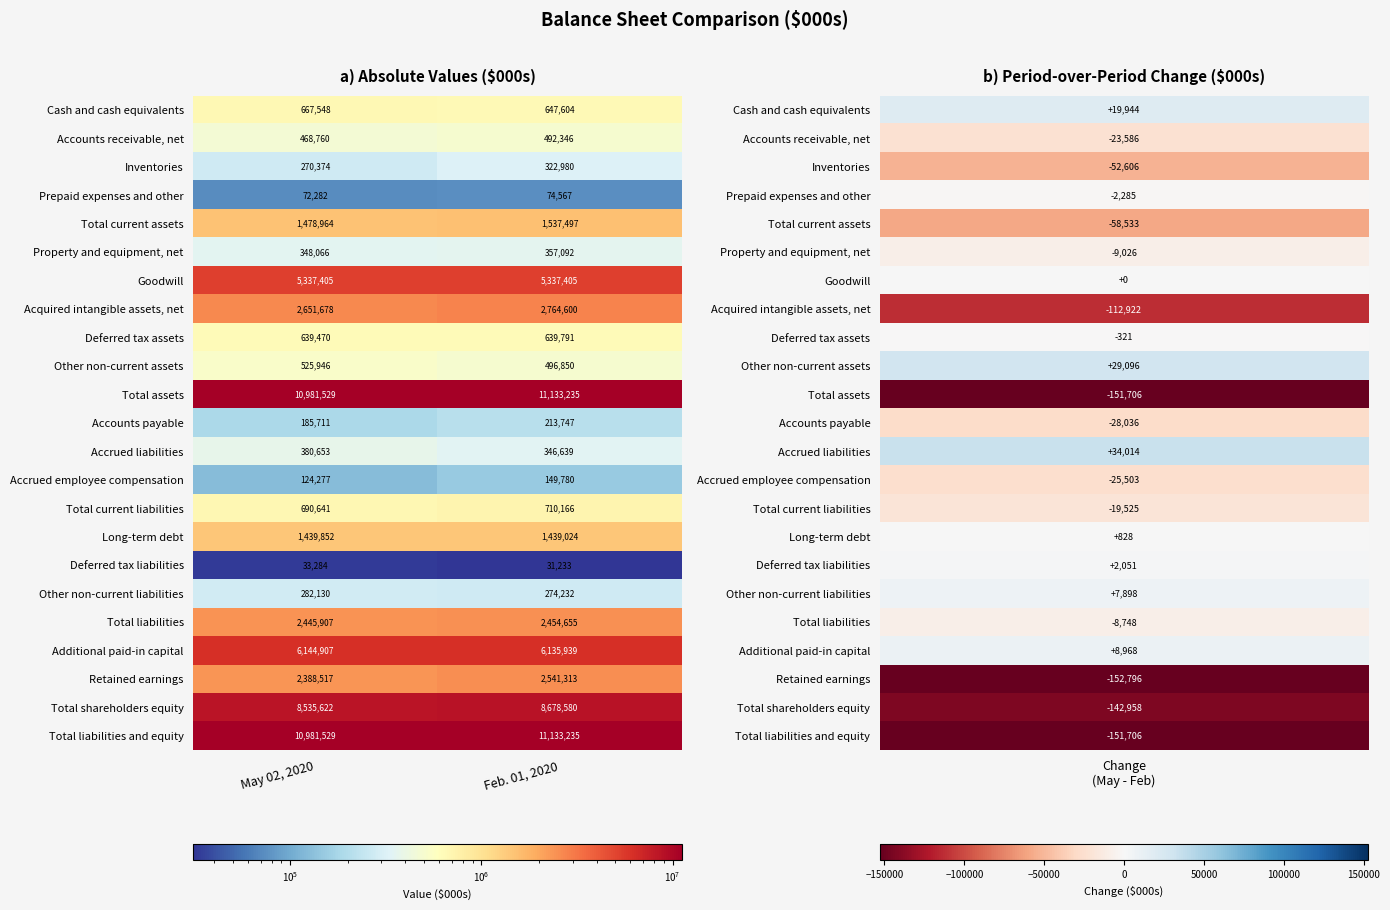

What is the smallest value displayed?

31233